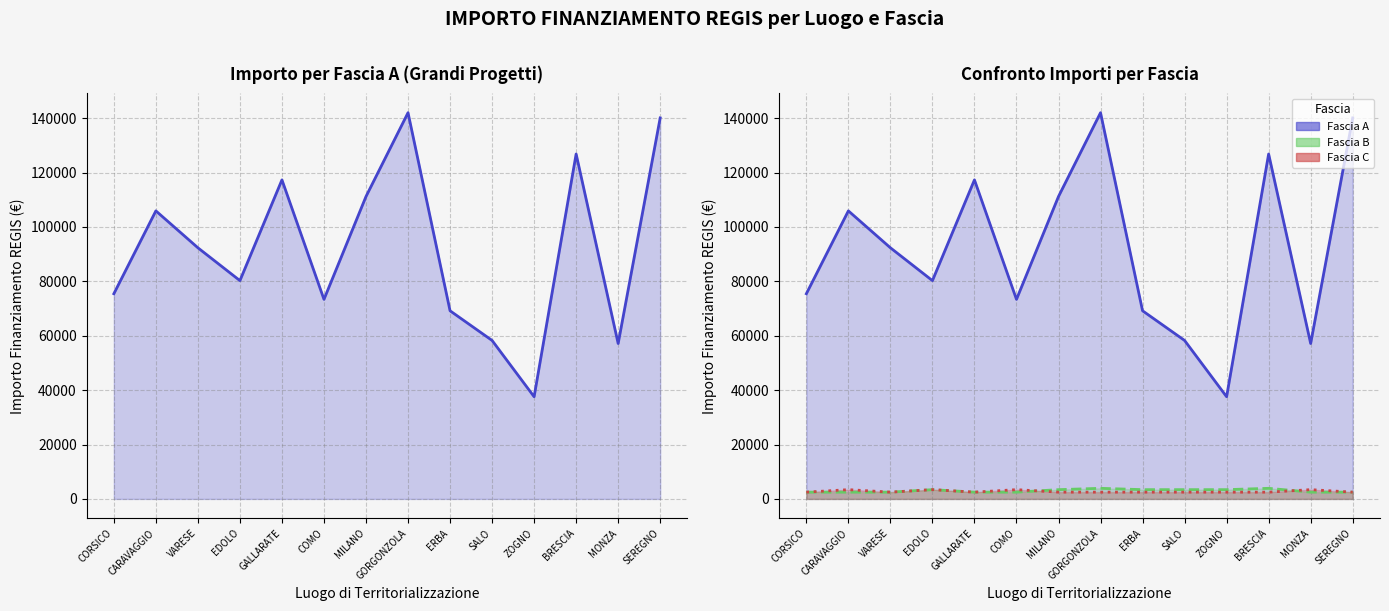

Reading left to right, what are all the values shown in this chart?

Fascia A_line: CORSICO=75442.6	CARAVAGGIO=105915.0	VARESE=92341.9	EDOLO=80270.1	GALLARATE=117311.1	COMO=73375.7	MILANO=111198.7	GORGONZOLA=142004.3	ERBA=69180.1	SALO=58273.5	ZOGNO=37577.6	BRESCIA=126823.9	MONZA=57143.9	SEREGNO=140087.5
Fascia A: CORSICO=75442.6	CARAVAGGIO=105915.0	VARESE=92341.9	EDOLO=80270.1	GALLARATE=117311.1	COMO=73375.7	MILANO=111198.7	GORGONZOLA=142004.3	ERBA=69180.1	SALO=58273.5	ZOGNO=37577.6	BRESCIA=126823.9	MONZA=57143.9	SEREGNO=140087.5
Fascia B: CORSICO=2498.0	CARAVAGGIO=2498.0	VARESE=2498.0	EDOLO=3413.0	GALLARATE=2498.0	COMO=2498.0	MILANO=3413.0	GORGONZOLA=3903.0	ERBA=3413.0	SALO=3413.0	ZOGNO=3413.0	BRESCIA=3903.0	MONZA=2498.0	SEREGNO=2498.0
Fascia C: CORSICO=2498.0	CARAVAGGIO=3413.0	VARESE=2498.0	EDOLO=3413.0	GALLARATE=2498.0	COMO=3413.0	MILANO=2498.0	GORGONZOLA=2498.0	ERBA=2498.0	SALO=2498.0	ZOGNO=2498.0	BRESCIA=2498.0	MONZA=3413.0	SEREGNO=2498.0